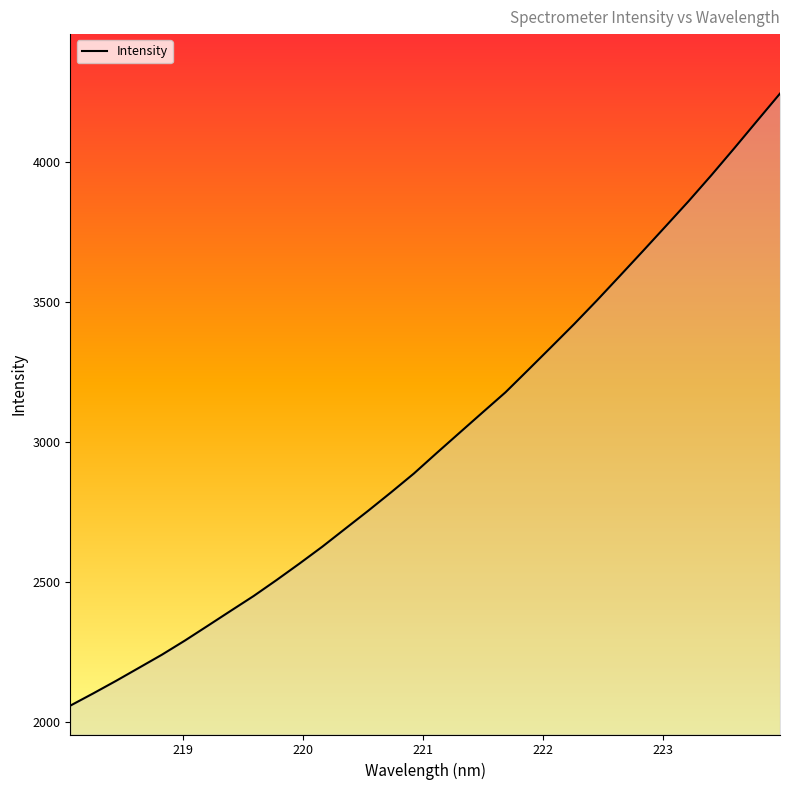

What is the difference between the maximum and minimum values?

2184.3